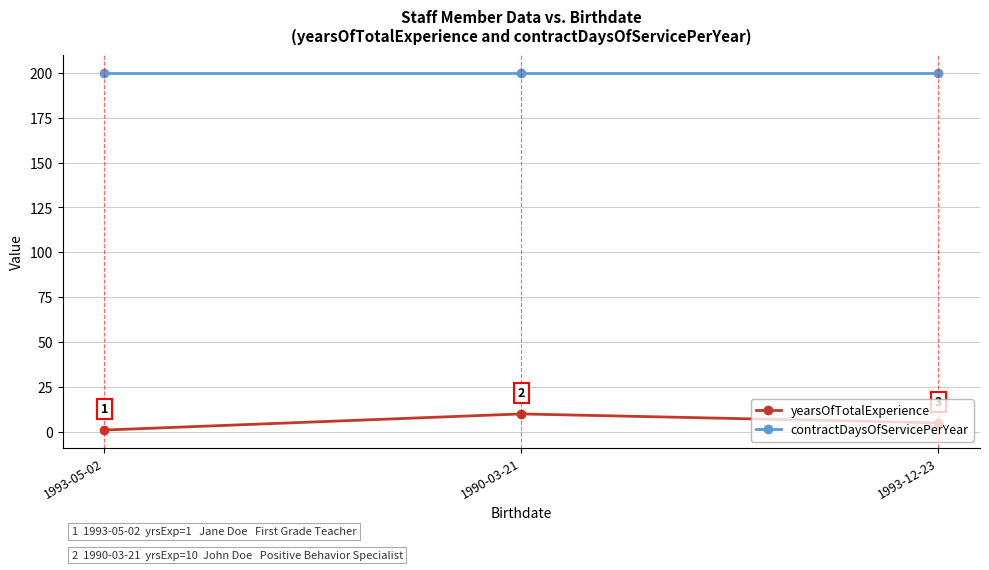

Which series has the largest range (max minus min)?

yearsOfTotalExperience